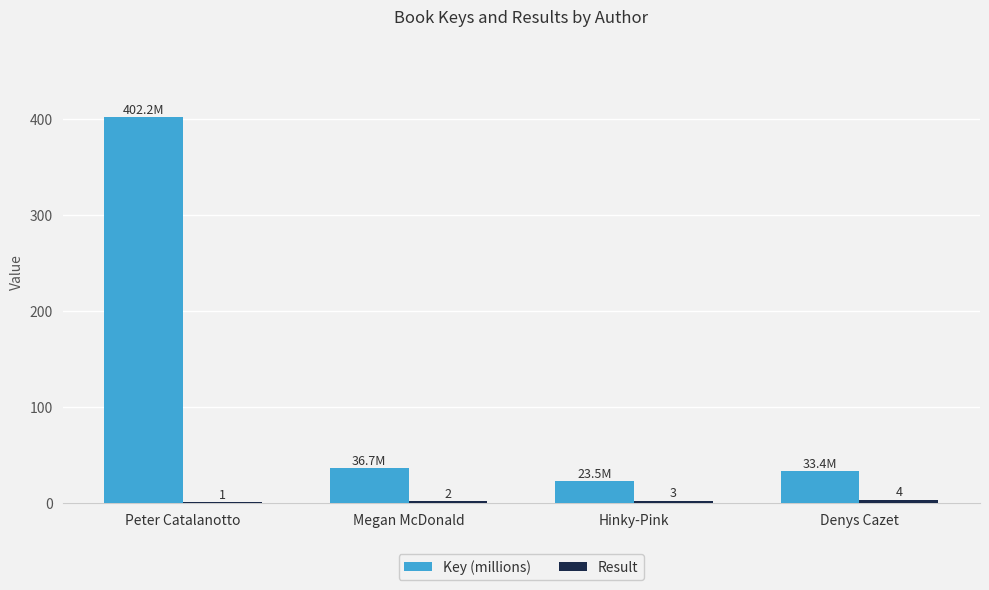

What is the approximate value of Key (millions) at Denys Cazet?

33.4